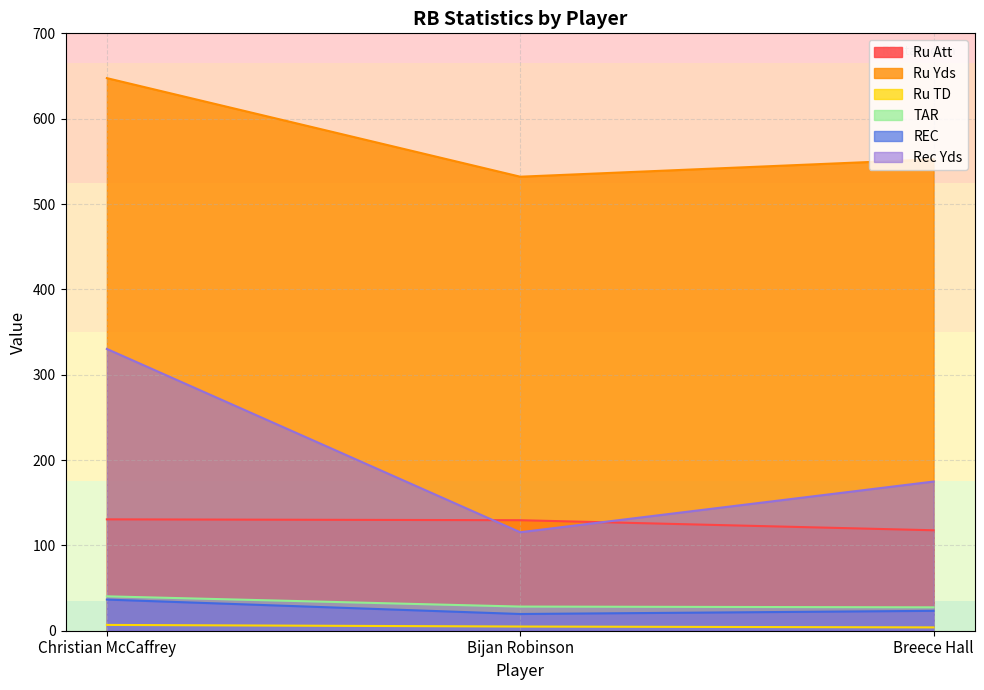

What is the value of the Ru TD point at the 3rd from the left?

3.9